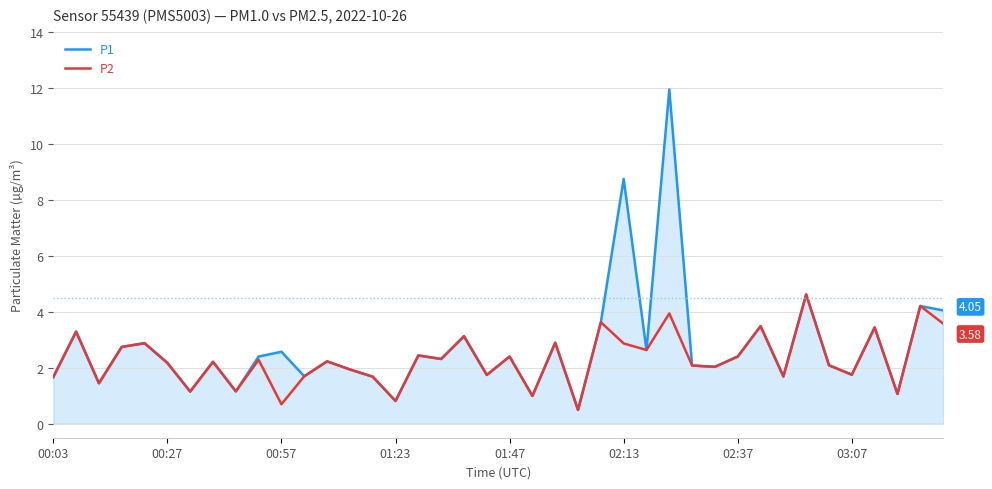

What is the highest value of the P2 series?

4.6